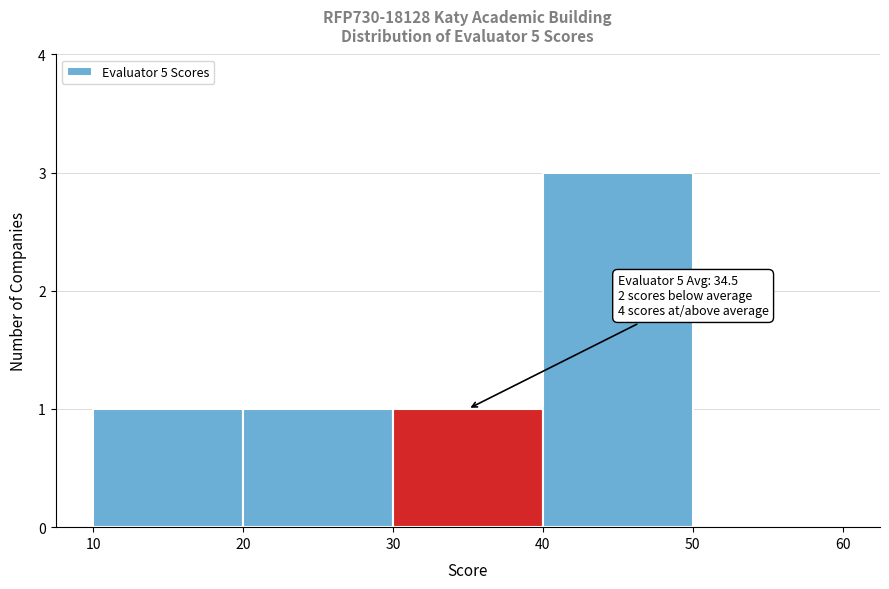

Which range on the x-axis has the tallest bar?

40 to 50